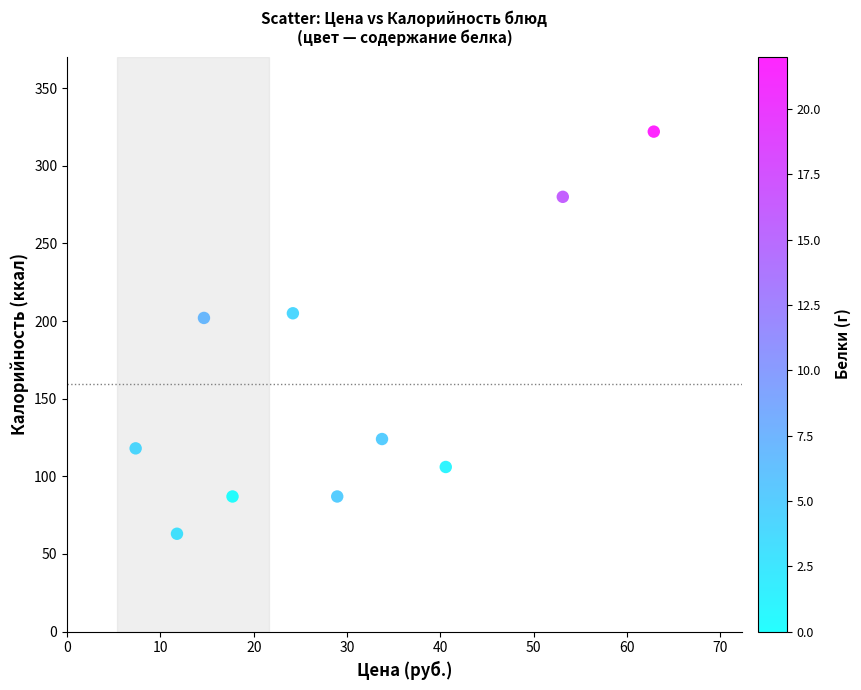

What is the average Y value?

159